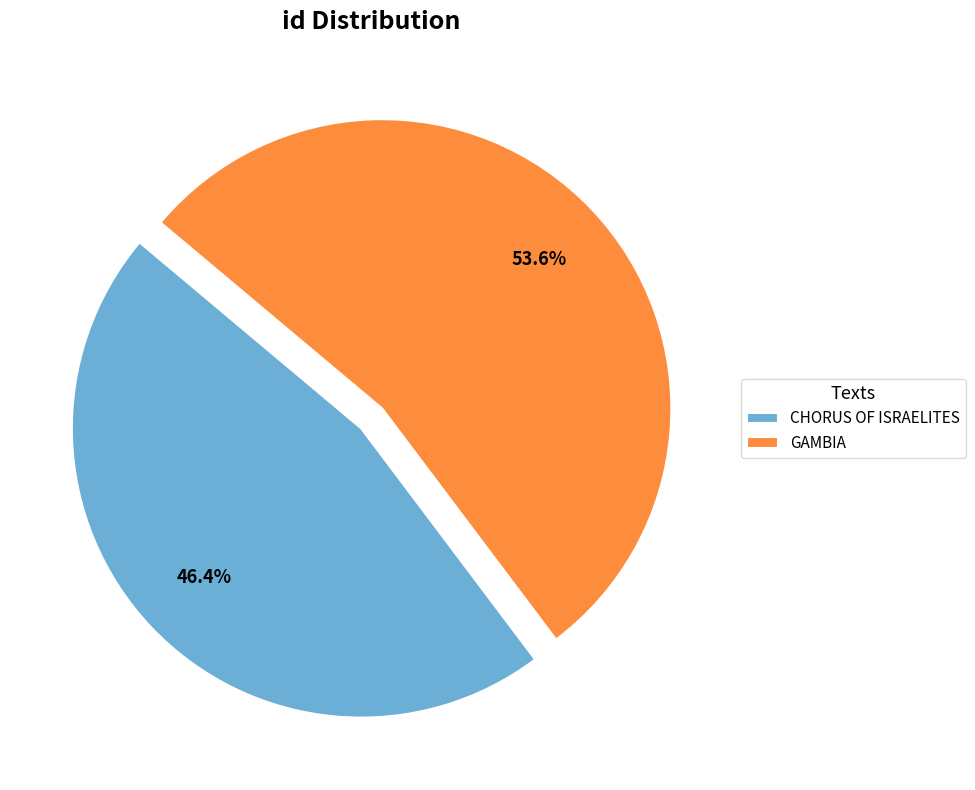

How many slices are in this pie chart?

2